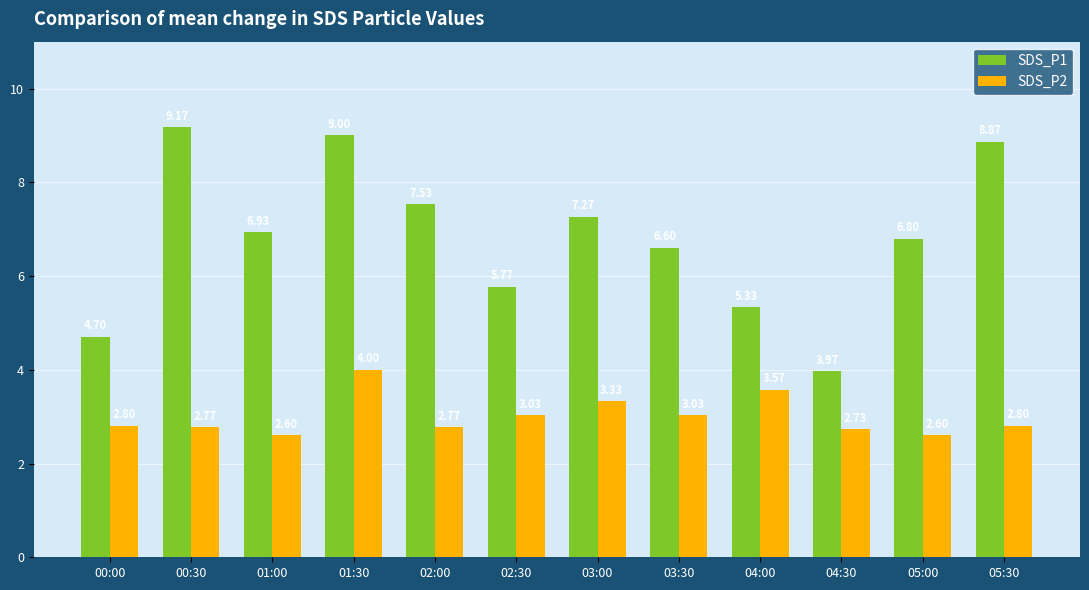

What are all the series names shown in the legend?

SDS_P1, SDS_P2